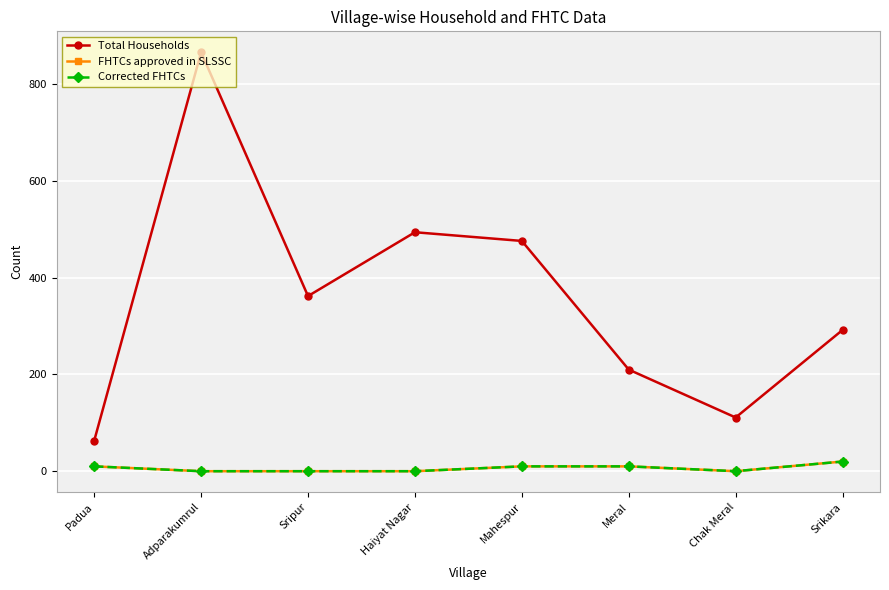

Does the chart have visible grid lines?

Yes